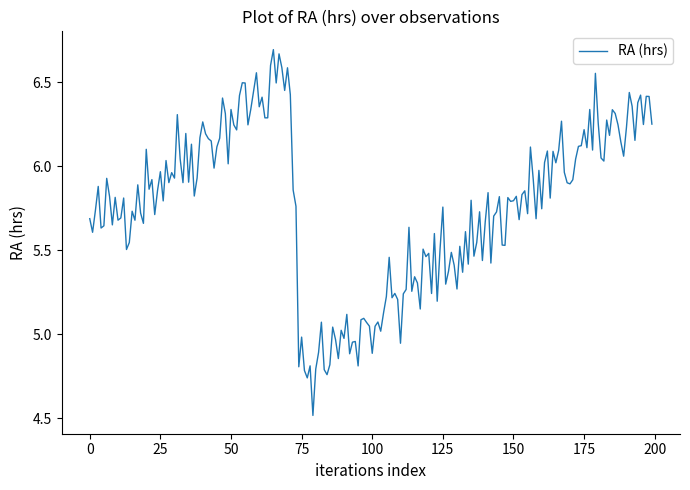

How many categories are shown in the chart?

200